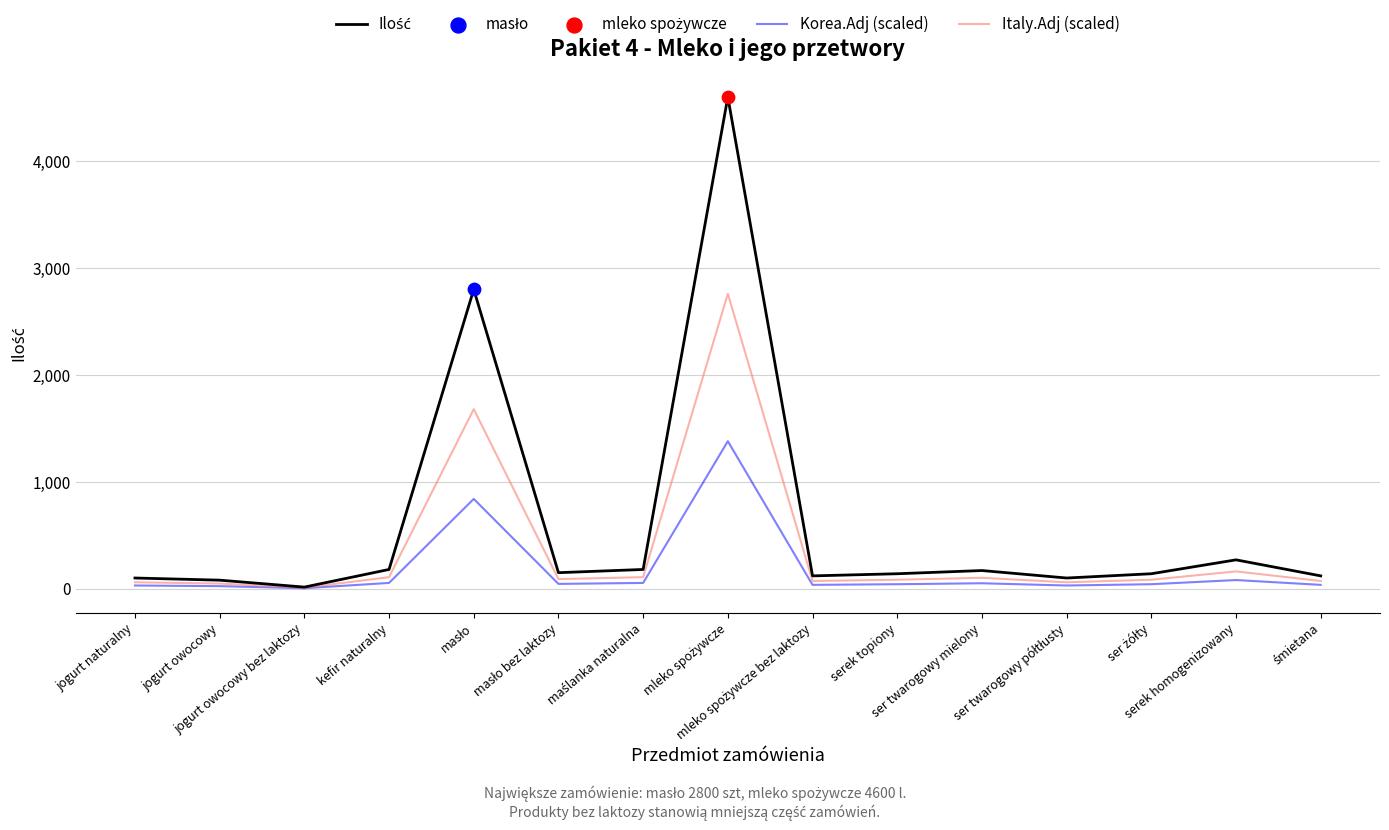

How many lines are shown in the chart?

3